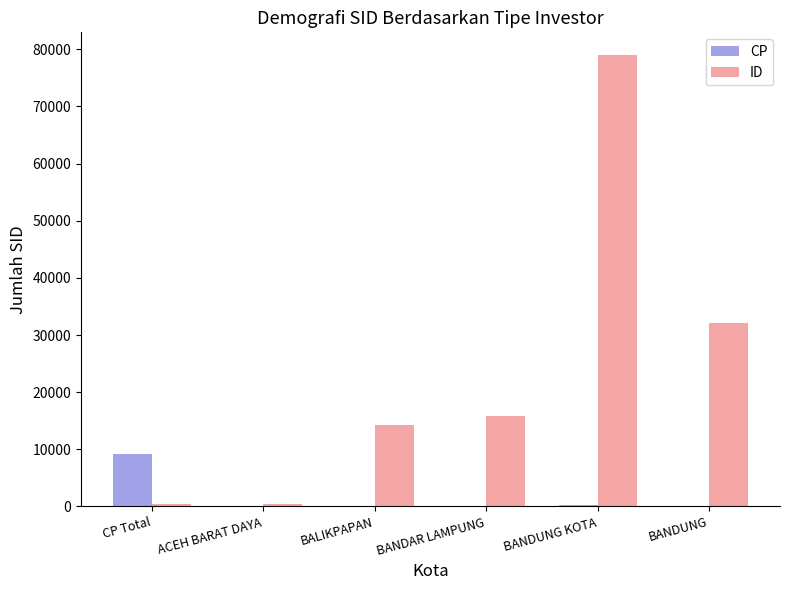

Does the chart contain stacked bars?

No